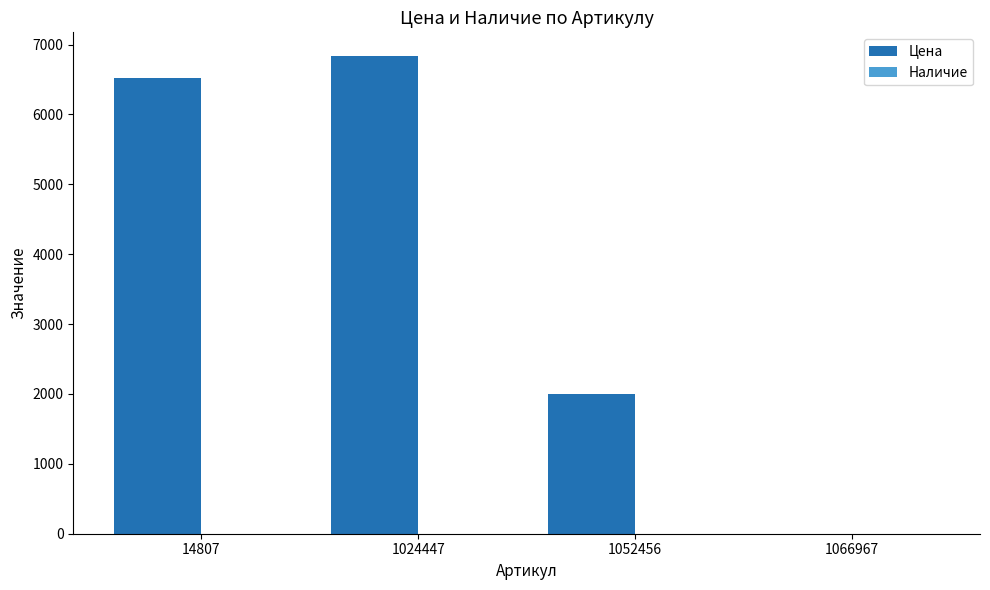

Where is Цена nearest to the value 3416?

1052456